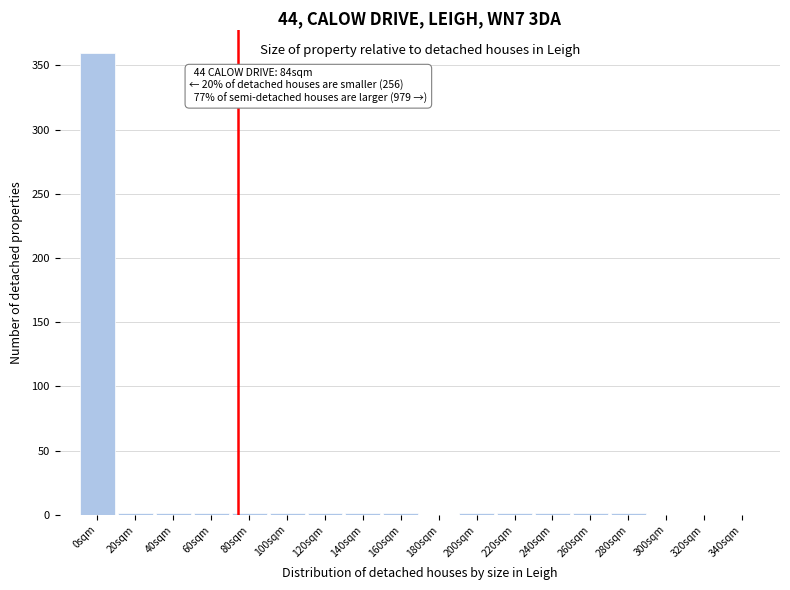

True or false: the data shows 360 at 0sqm.

True